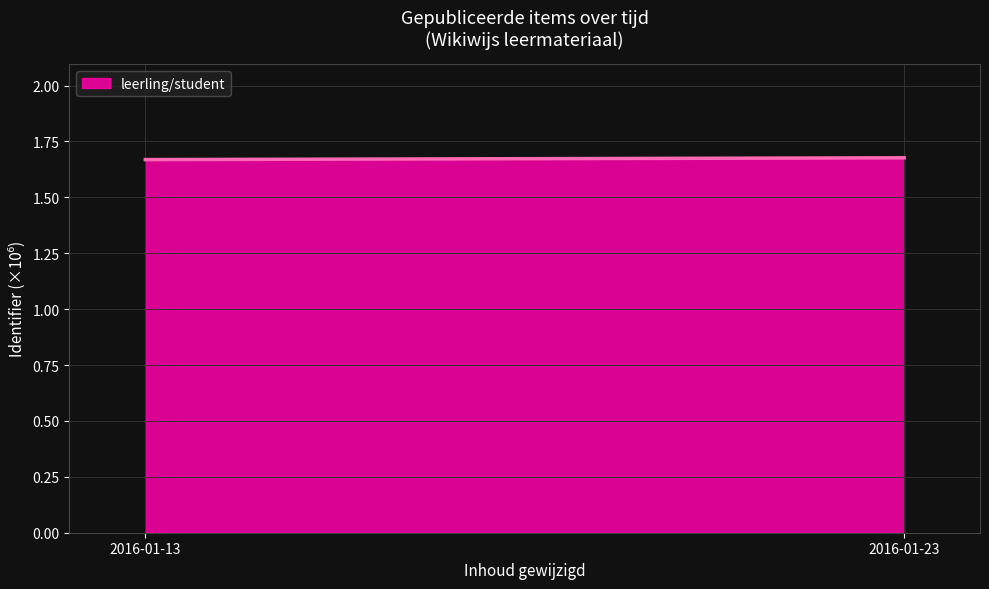

Approximately how many times larger is the value at 2016-01-23 compared to 2016-01-13?

1.0